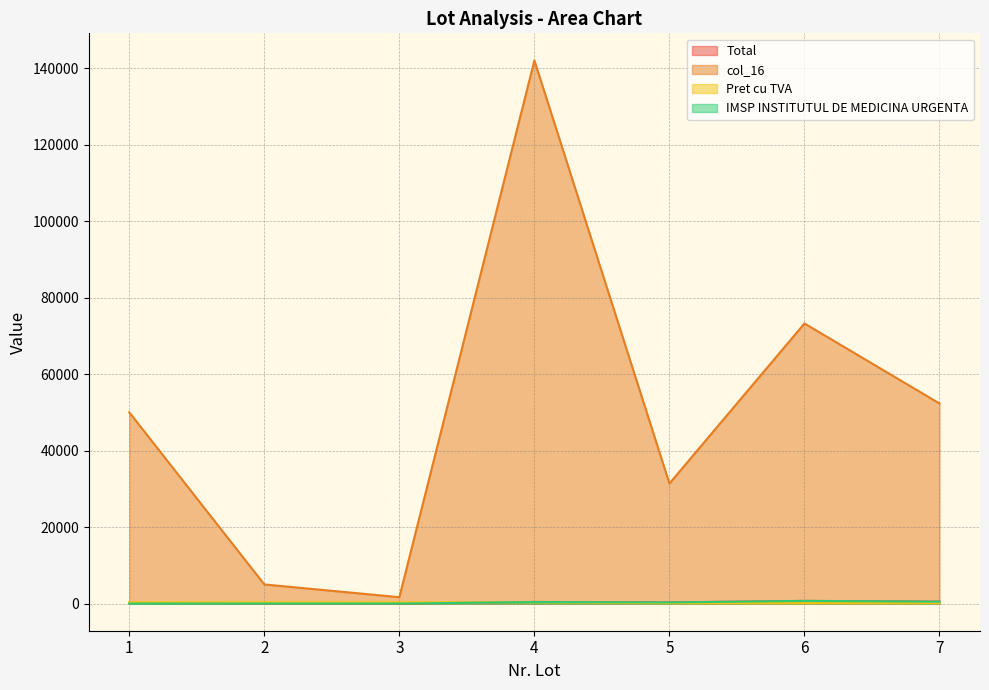

True or false: IMSP INSTITUTUL DE MEDICINA URGENTA and Total cross at least once.

False